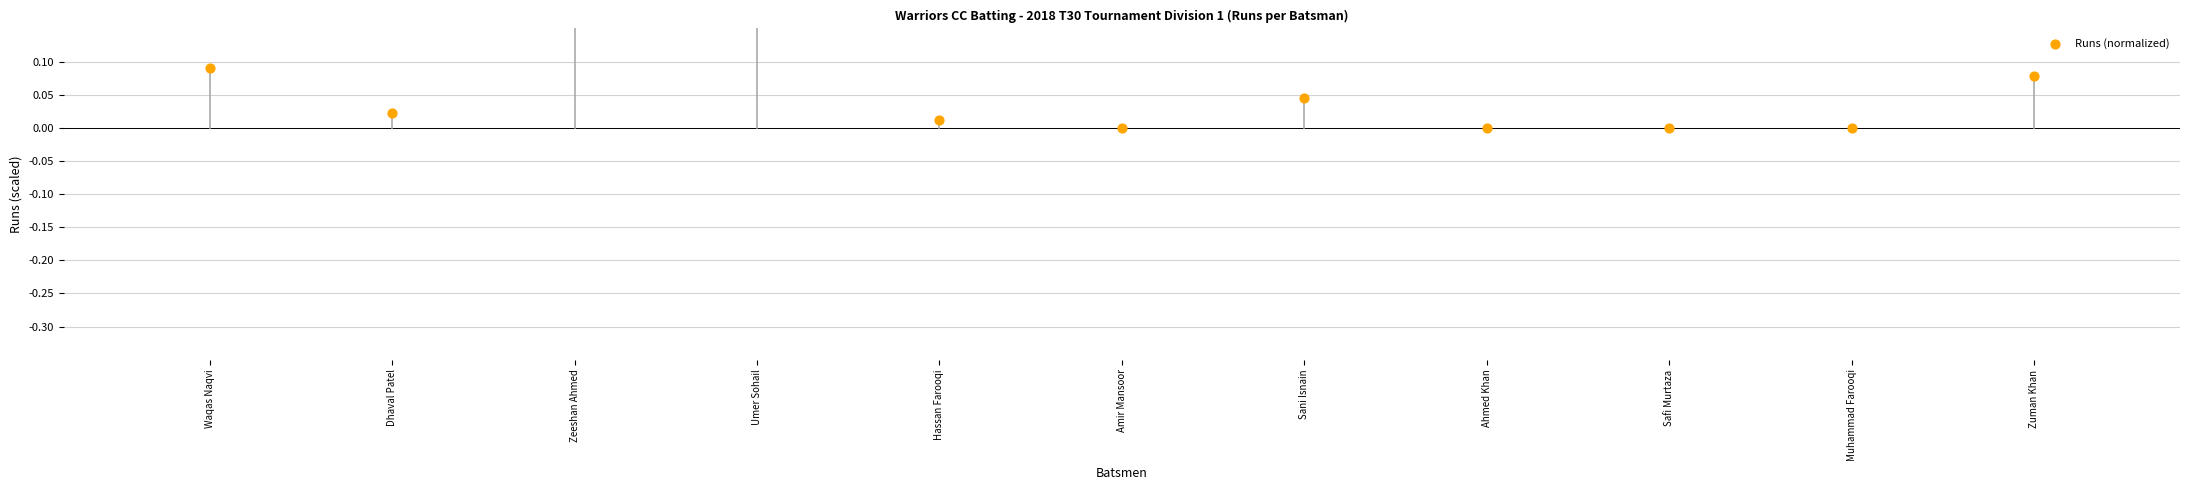

Between Hassan Farooqi and Zuman Khan, which is larger?

Zuman Khan